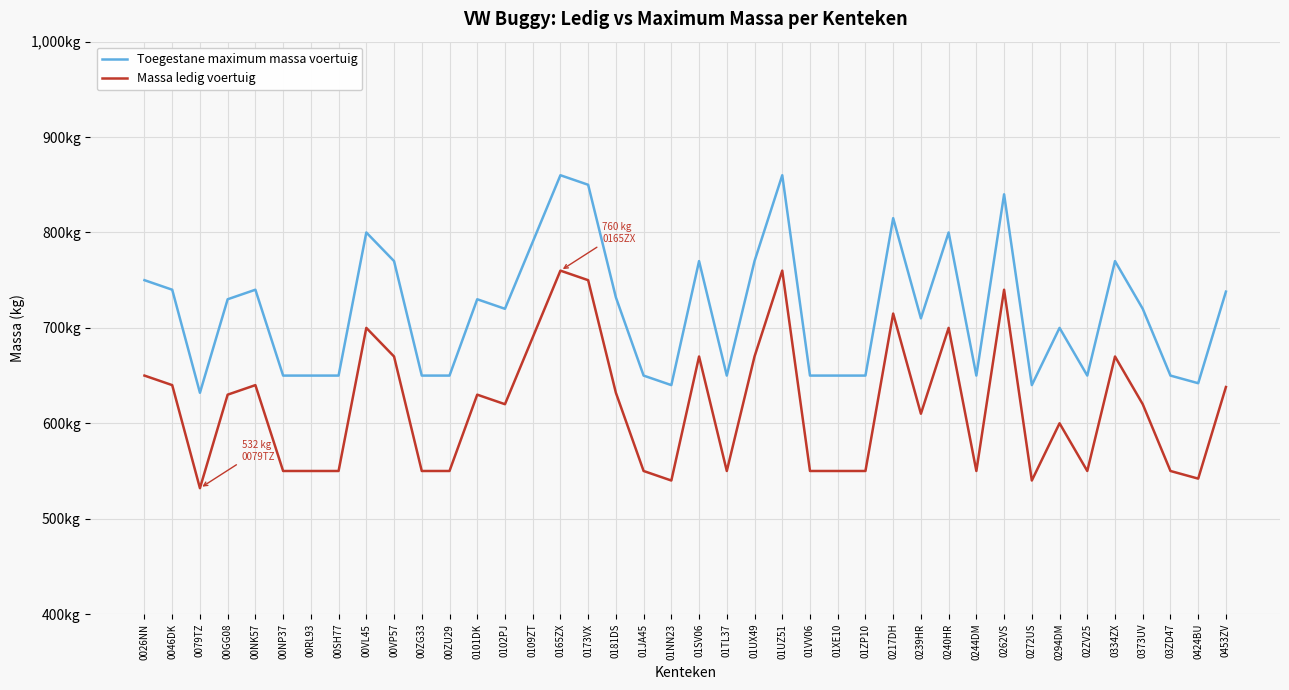

True or false: Massa ledig voertuig has a value of 540 at 01NN23.

True